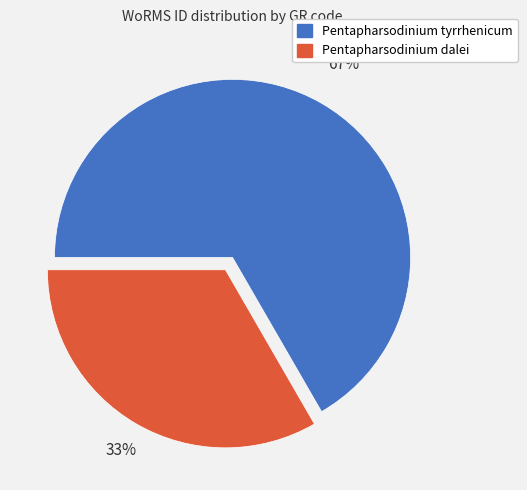

To the nearest percent, what is the average slice percentage?

50%